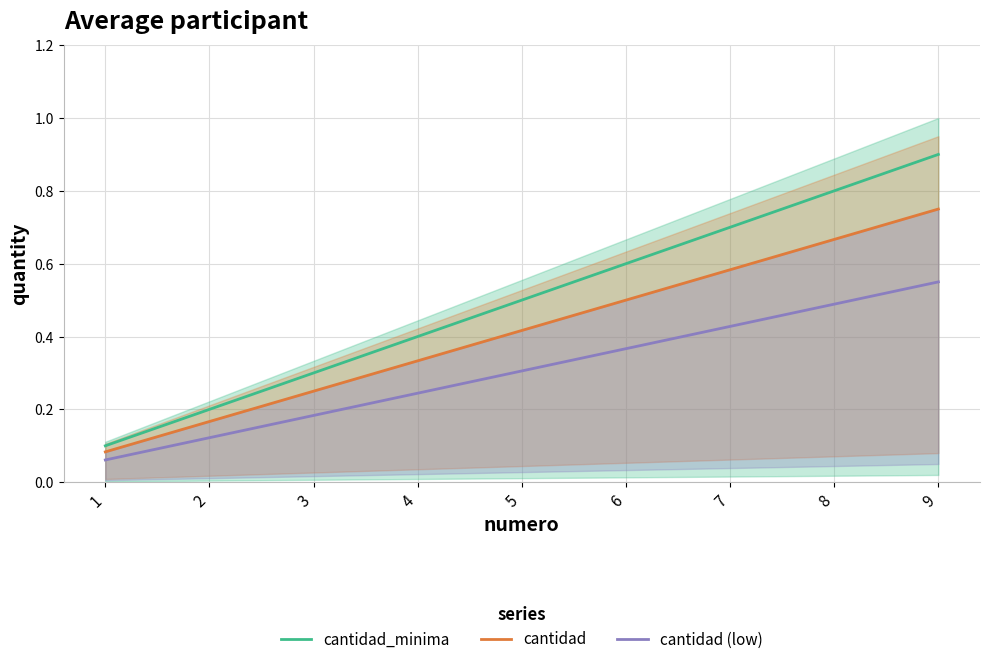

What are all the series names shown in the legend?

cantidad_minima, cantidad, cantidad (low)